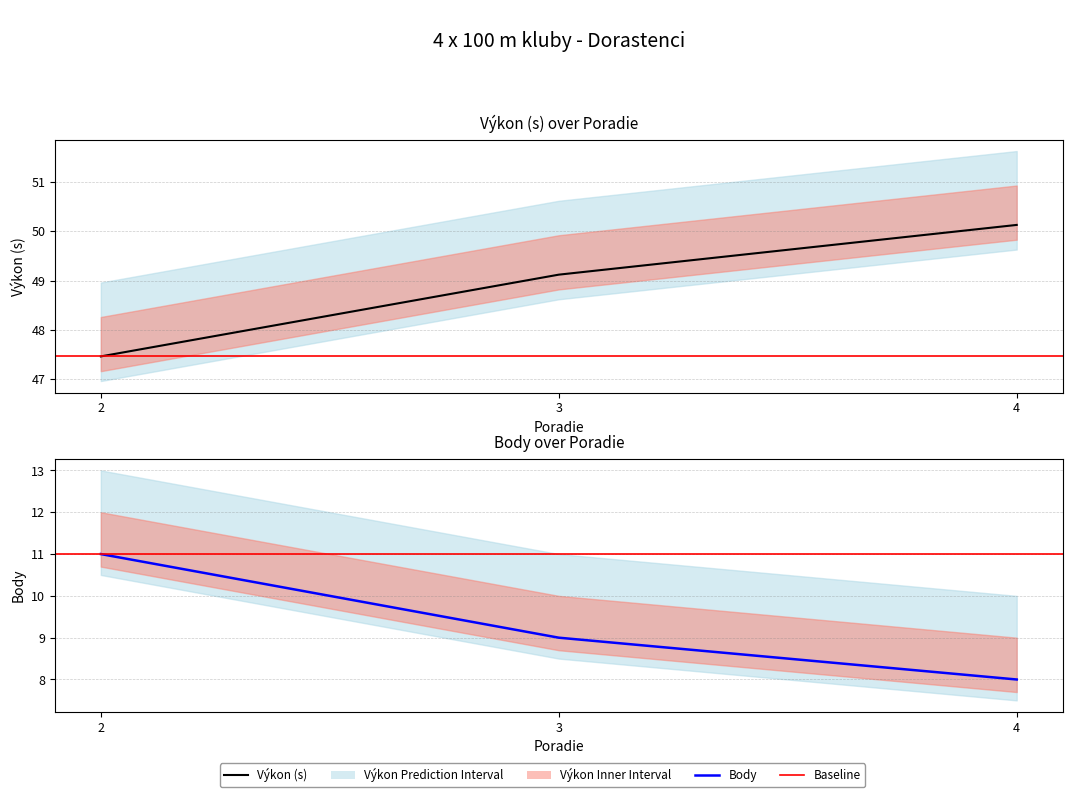

How many data points in Výkon are less than 49?

1